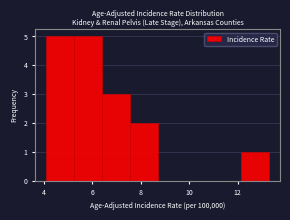

How tall is the bar that spans 12.15 to 13.30 on the x-axis? Neither the bar edges nor the heights are printed on the chart, so give them approximately, as read against the axes.

1